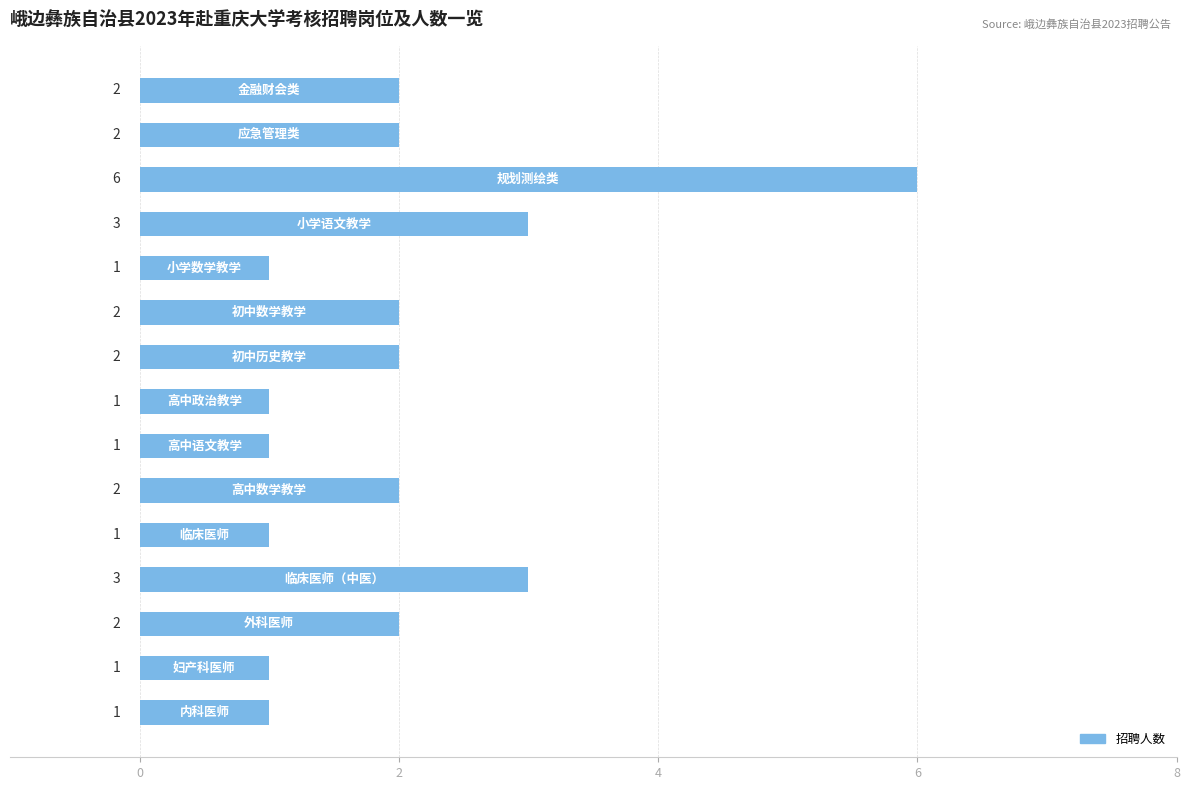

What is the sum of all values?

30